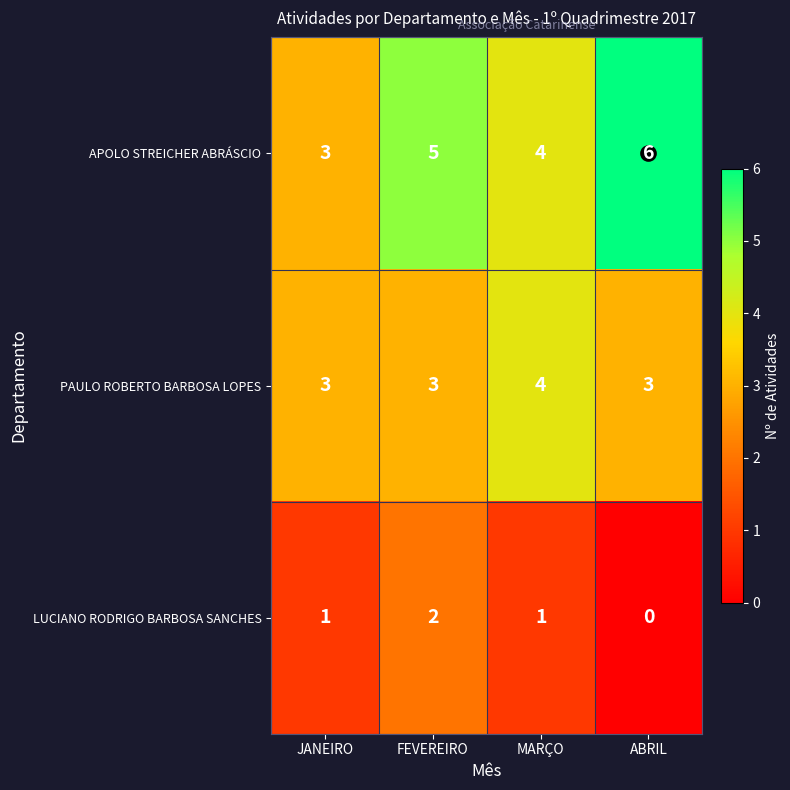

Which series has the largest total across all categories?

APOLO STREICHER ABRÁSCIO